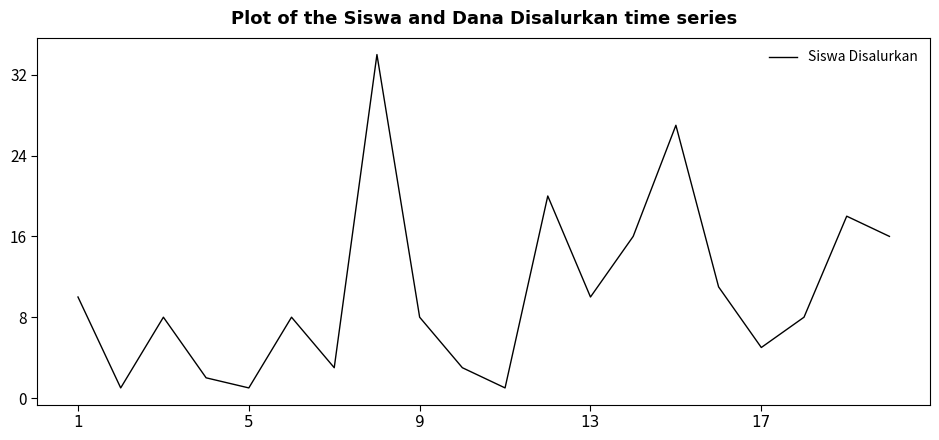

What is the difference between the maximum and minimum values?

33